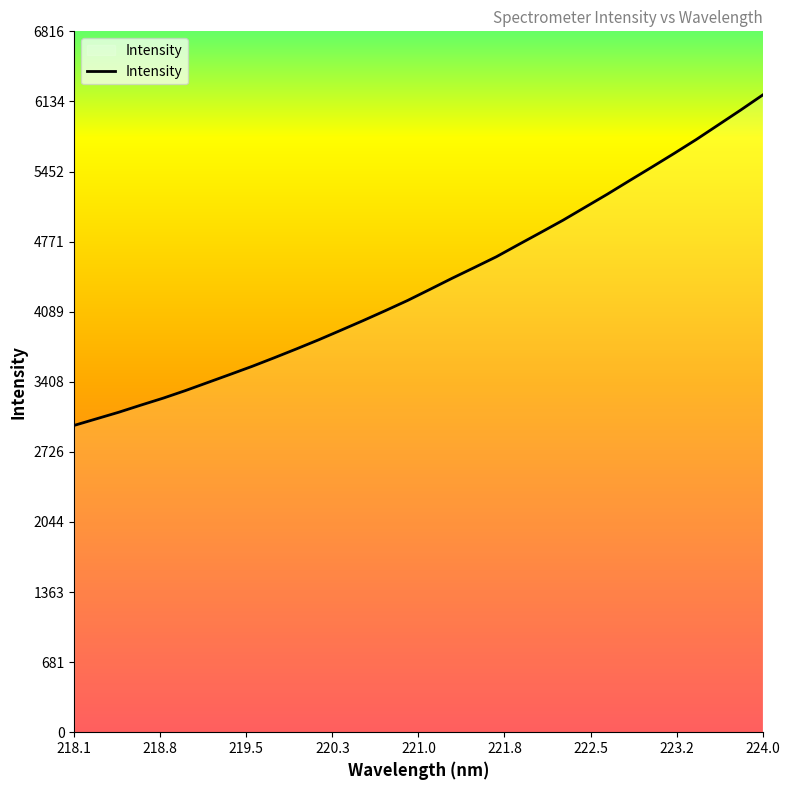

What is the maximum value shown in the chart?

6196.4